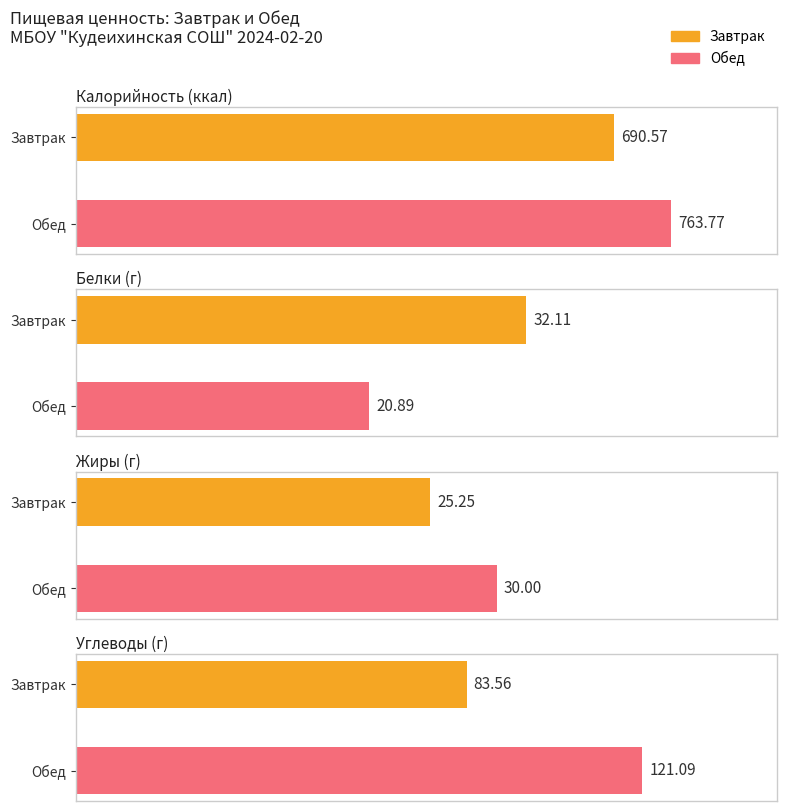

The Углеводы series shows 83.6 at Завтрак. True or false?

True